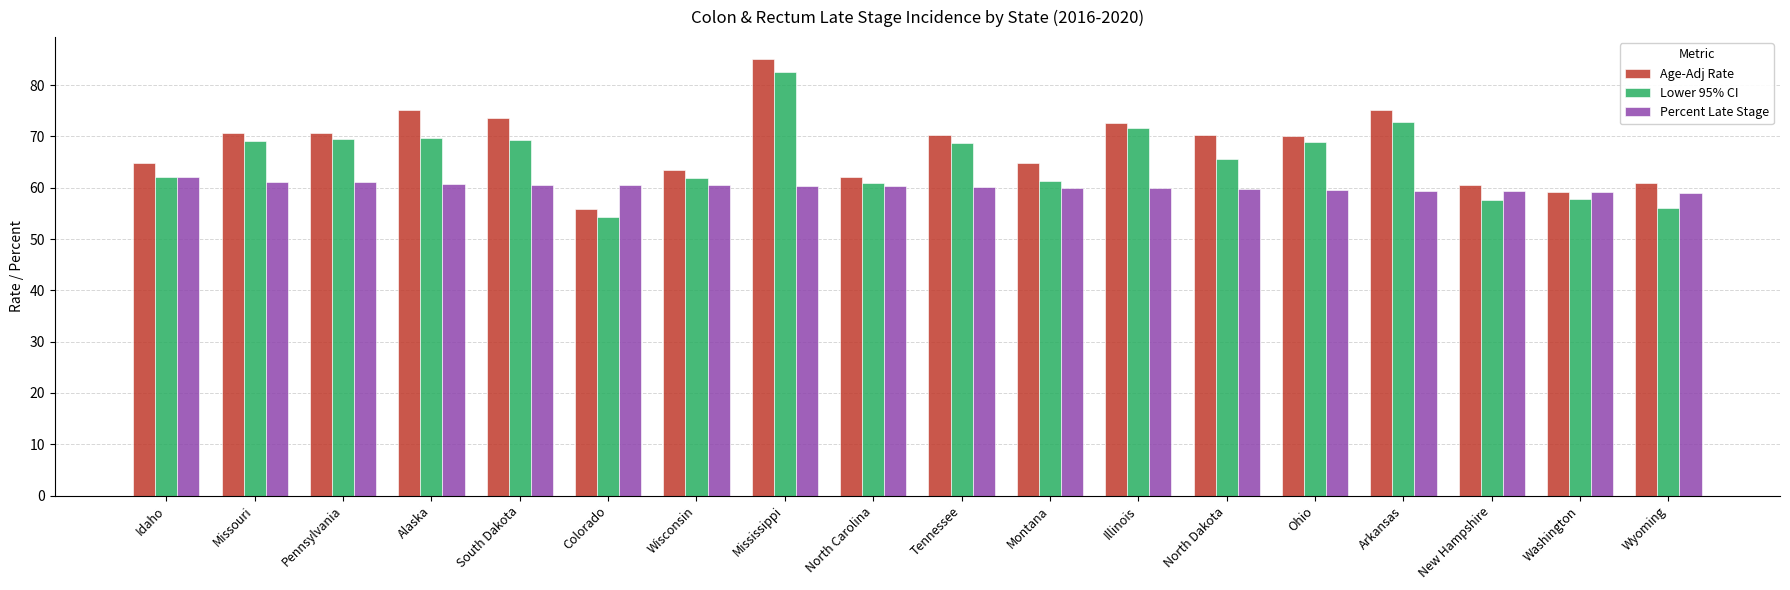

What is the label of the 17th bar from the right?

Missouri